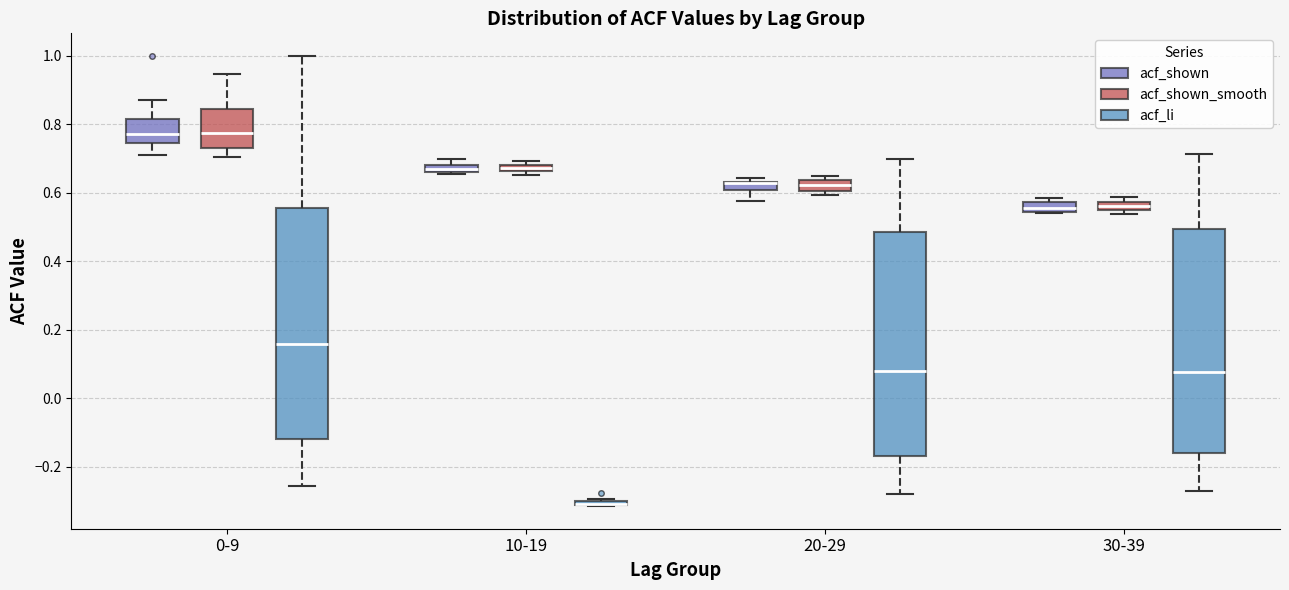

Where does the lower whisker of the box for 0-9 (acf_shown_smooth) end on the y-axis? The values are not printed on the chart, so give them approximately, as read against the axis.

0.70